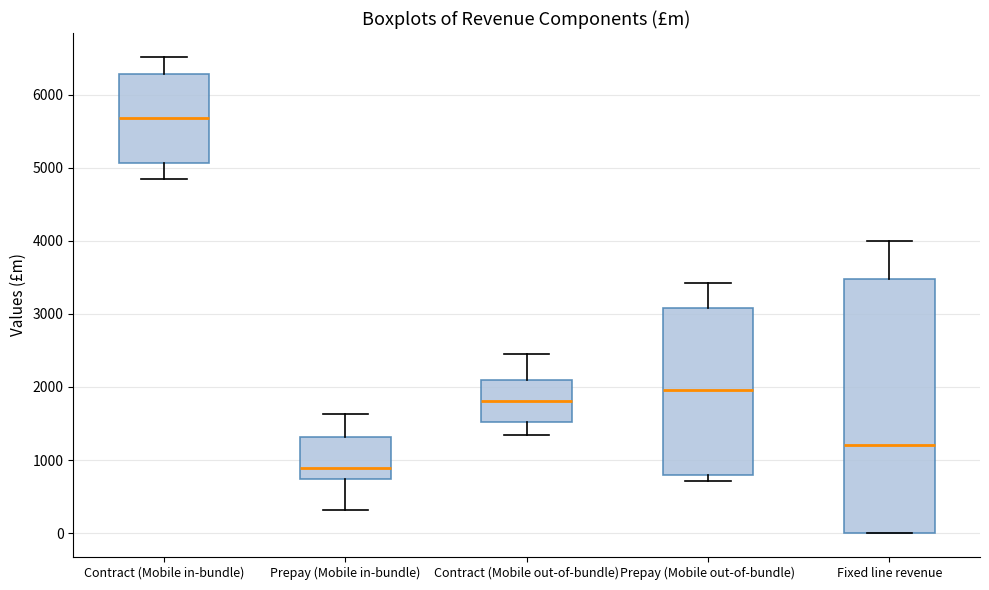

Reading left to right, read every box against the y-axis: the position of its median line, the range the box covers, and the ends of its whiskers. The values are not printed on the chart, so give them approximately, as read against the axis.

Contract (Mobile in-bundle): median 5700, box 5100 to 6300, whiskers 4800 to 6500
Prepay (Mobile in-bundle): median 900, box 700 to 1300, whiskers 300 to 1600
Contract (Mobile out-of-bundle): median 1800, box 1500 to 2100, whiskers 1300 to 2400
Prepay (Mobile out-of-bundle): median 2000, box 800 to 3100, whiskers 700 to 3400
Fixed line revenue: median 1200, box 0 to 3500, whiskers 0 to 4000